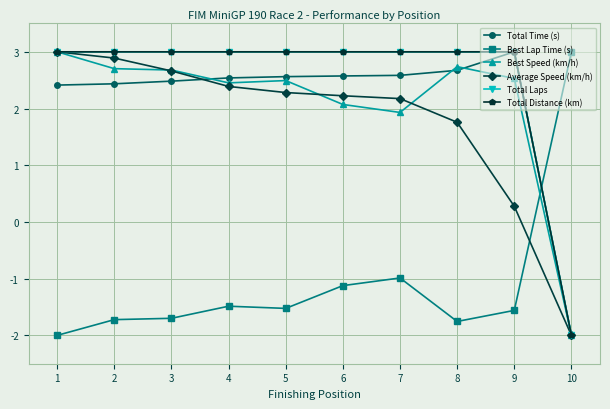

What is the value of the Total Time (s) point at the 8th from the left?

2.7